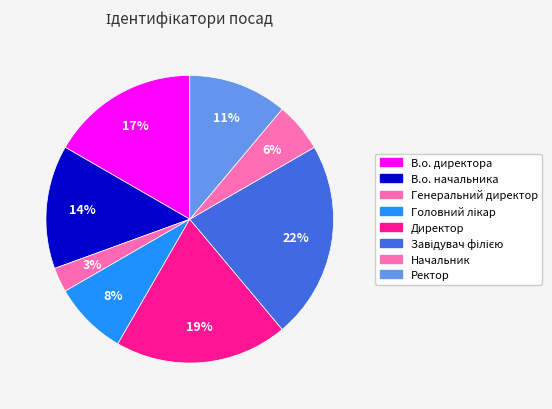

What is the largest slice in the pie chart?

Завідувач філією